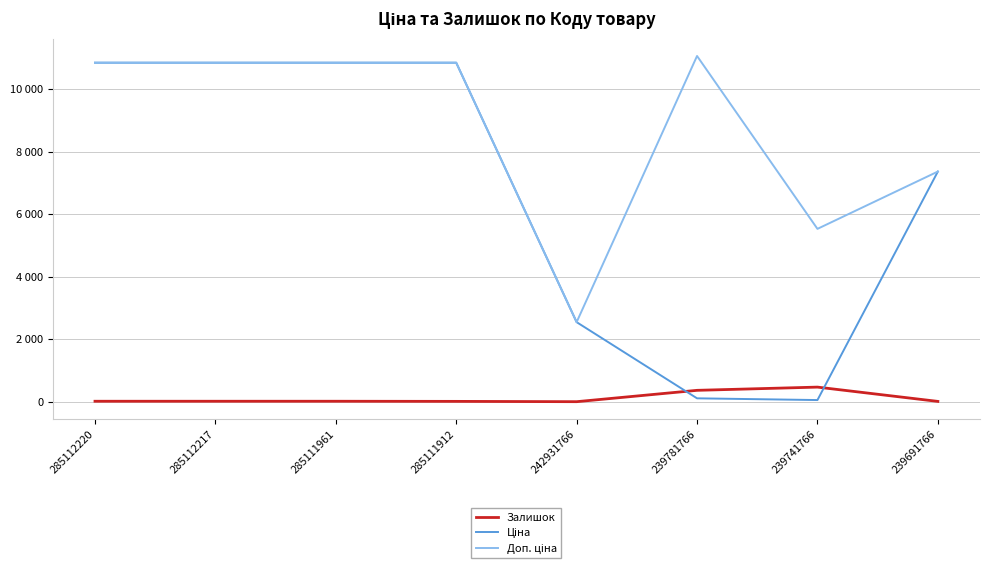

True or false: Доп. ціна and Залишок cross at least once.

False